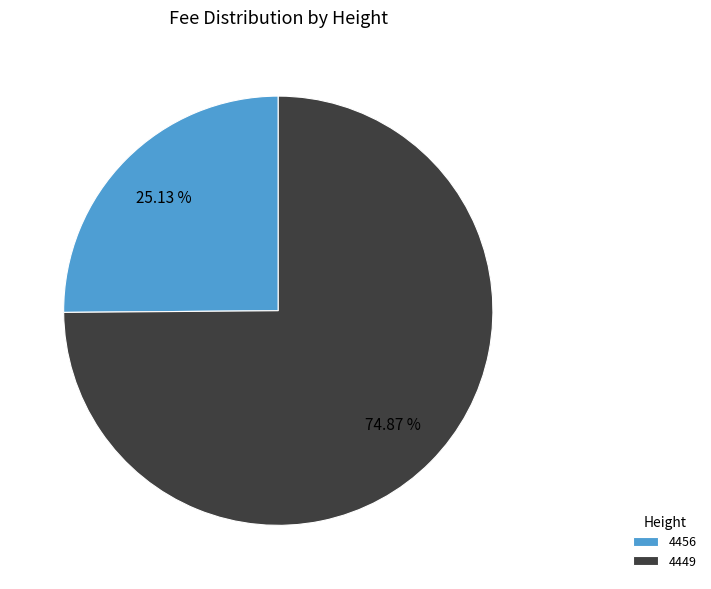

True or false: 4456 accounts for 25% of the total.

True